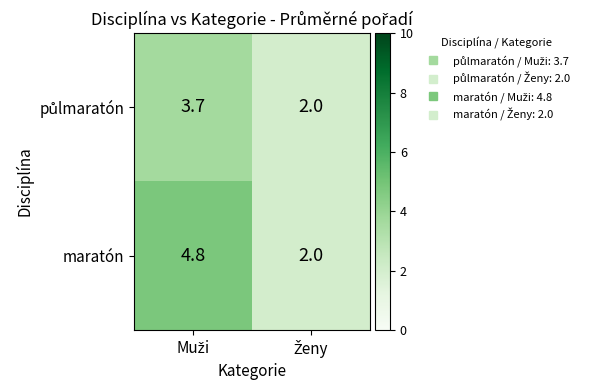

Which series has the largest total across all categories?

maratón